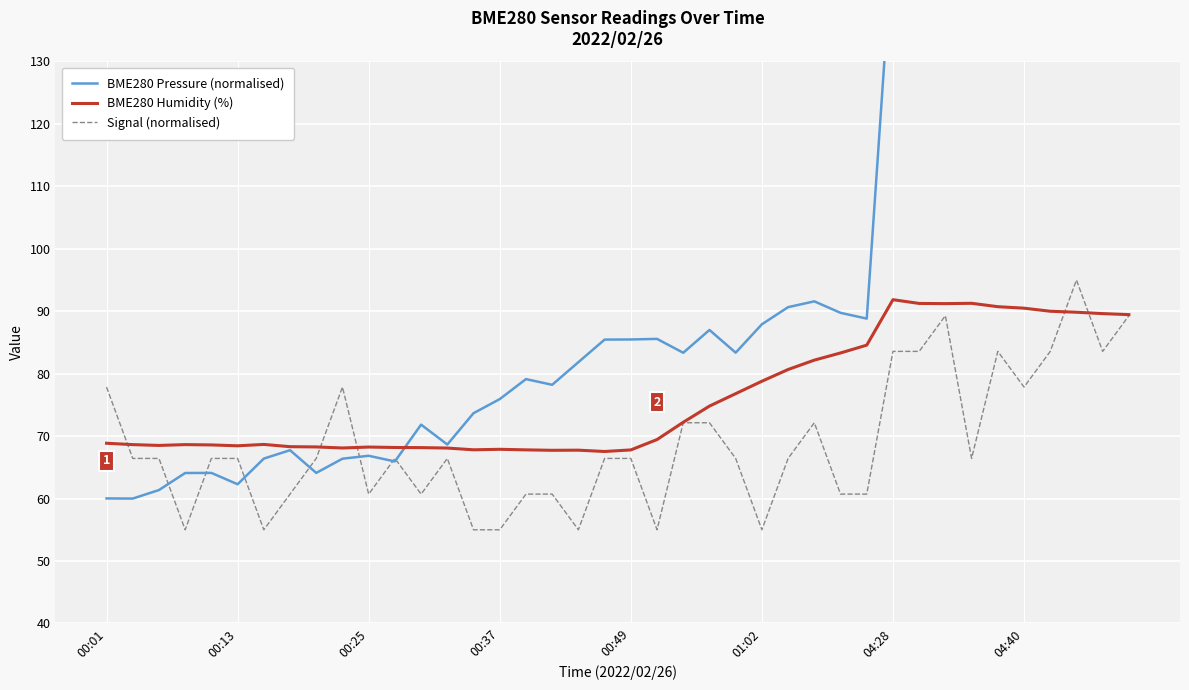

True or false: BME280 Humidity (%) and Signal (normalised) cross at least once.

True